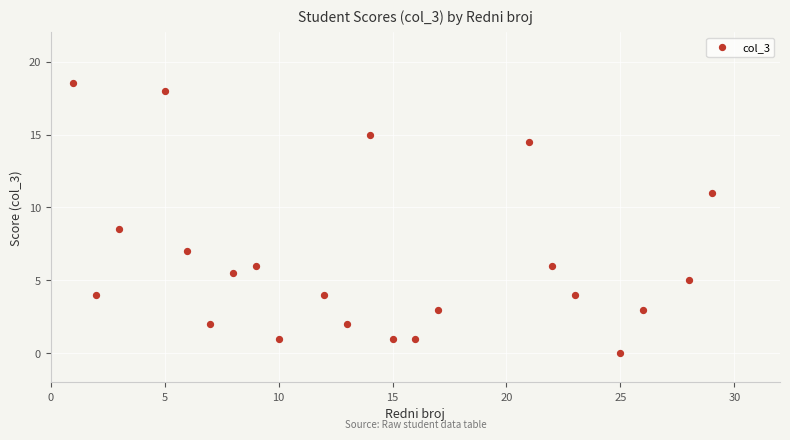

What is the range of X values (max minus min)?

28.0